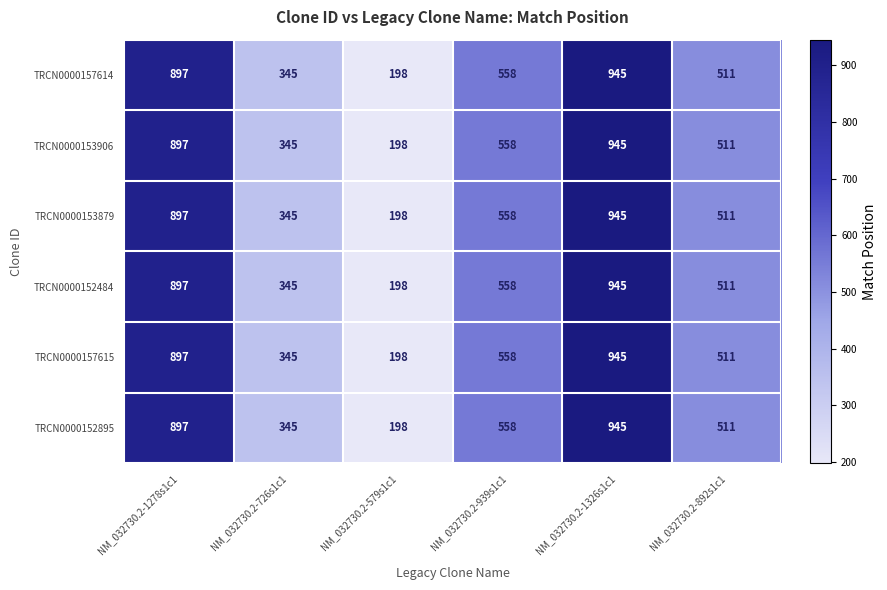

Is the value of TRCN0000152895 at NM_032730.2-1278s1c1 greater than the value of TRCN0000153879 at NM_032730.2-892s1c1?

Yes